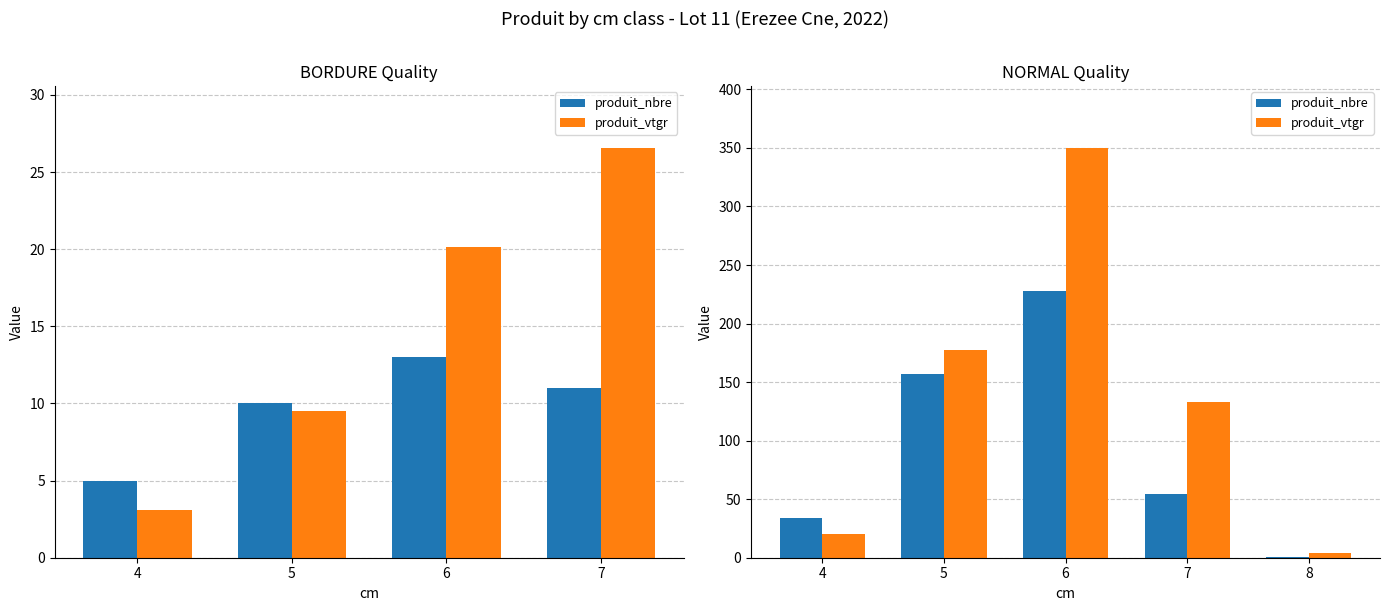

How many groups of bars are there?

5